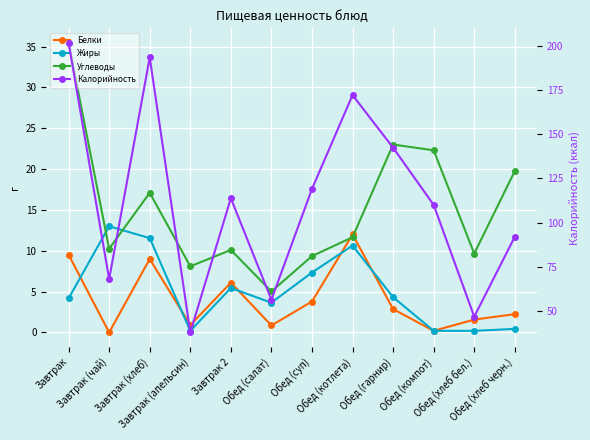

How many interior local peaks does the Жиры series have?

3